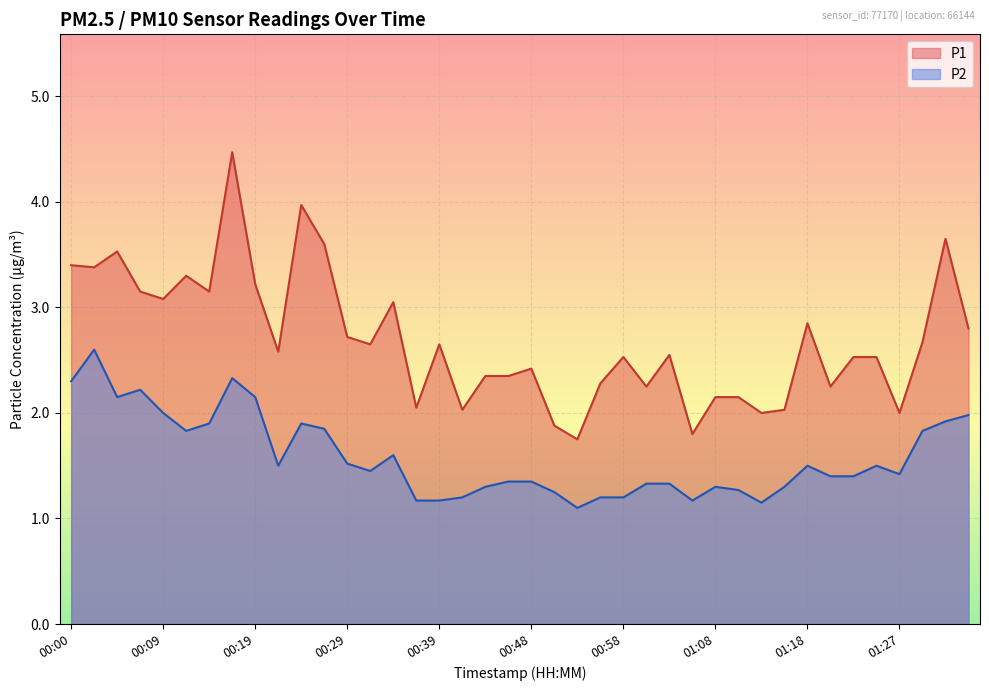

Rank the series at 00:19 from lowest to highest value.

P2, P1